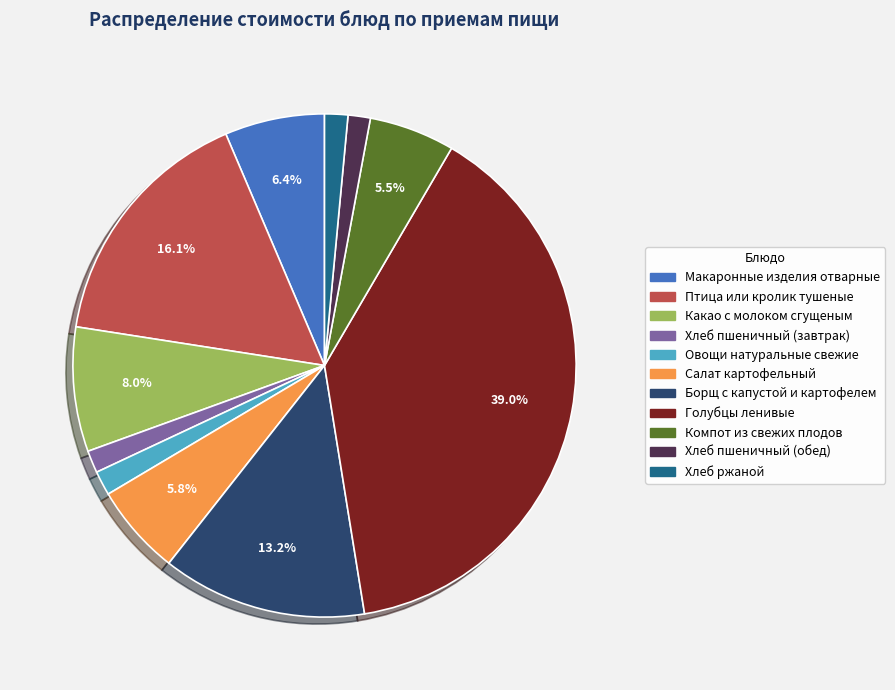

What is the largest slice in the pie chart?

Голубцы ленивые